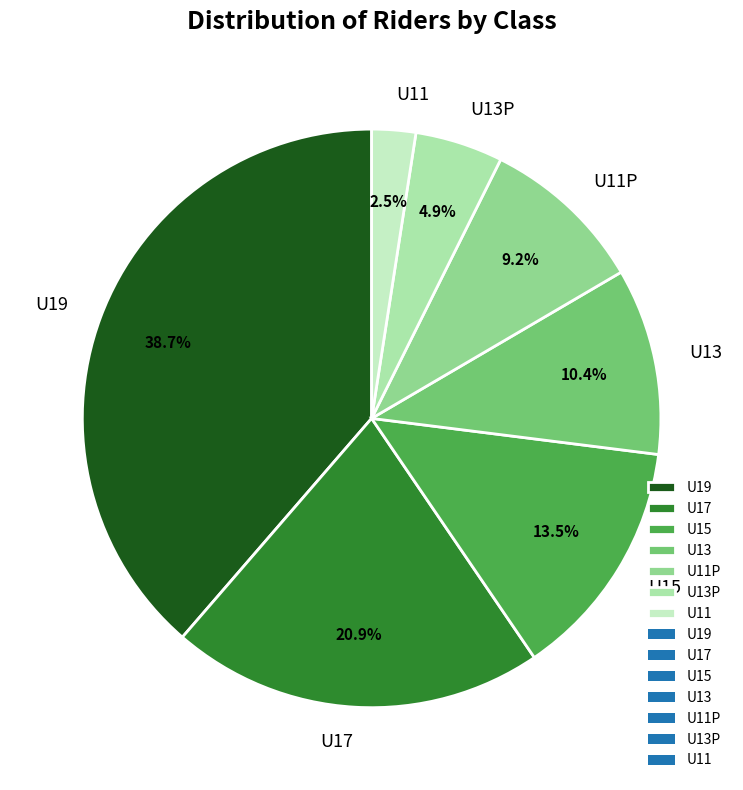

Which slice is the largest?

U19